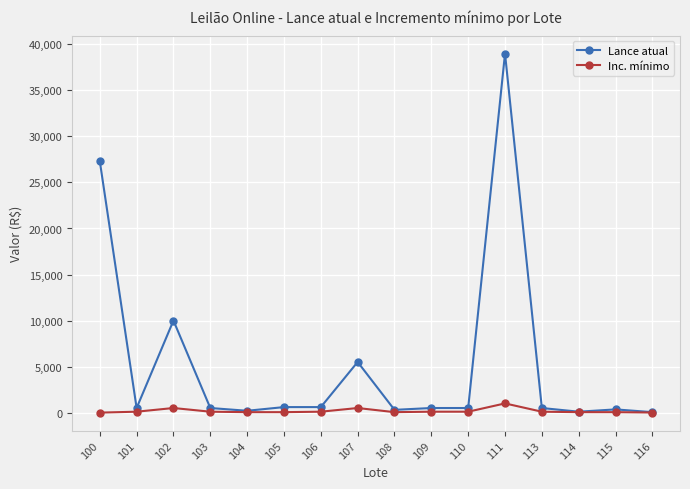

What is the minimum value shown in the chart?

0.1